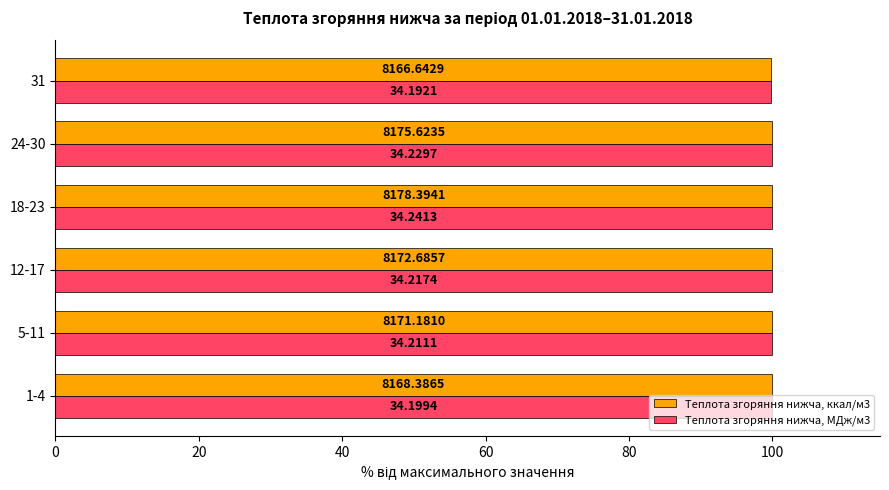

Which series has the widest spread of values?

Теплота згоряння нижча, МДж/м3